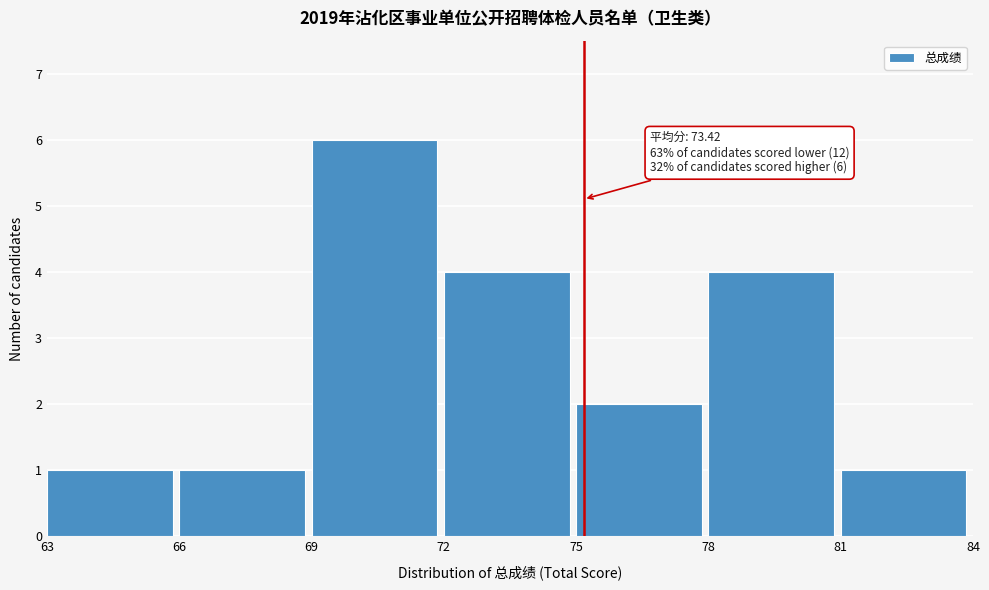

Which range on the x-axis has the tallest bar?

69 to 72